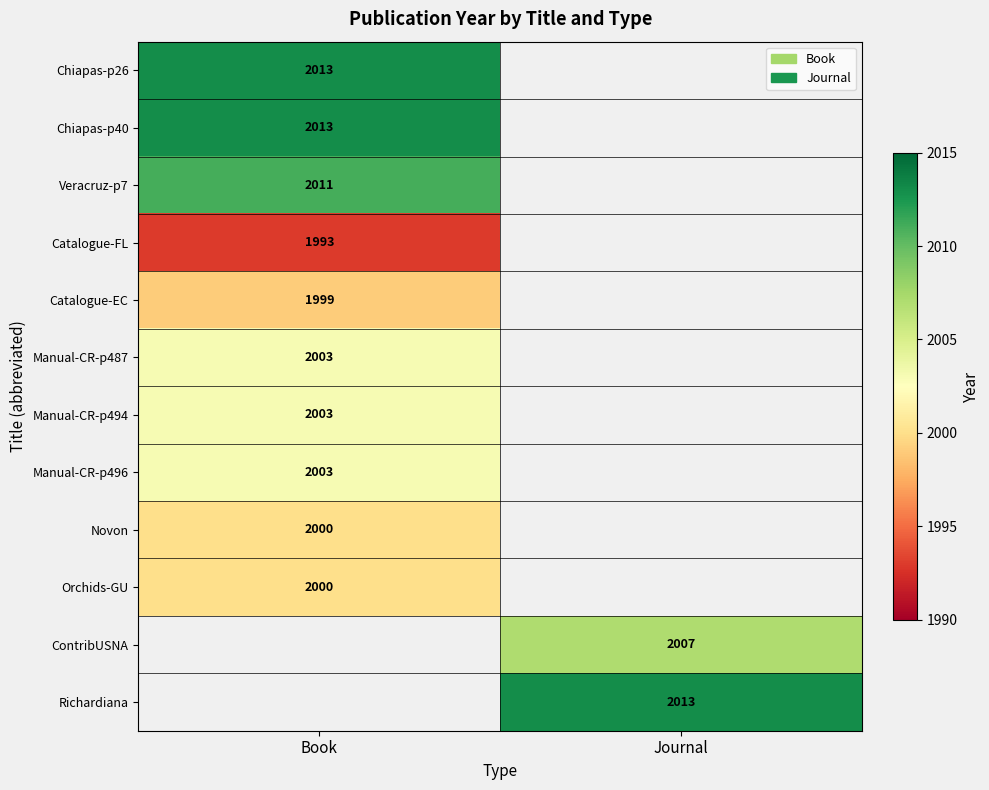

The Chiapas-p40 series shows 507 at Book. True or false?

False